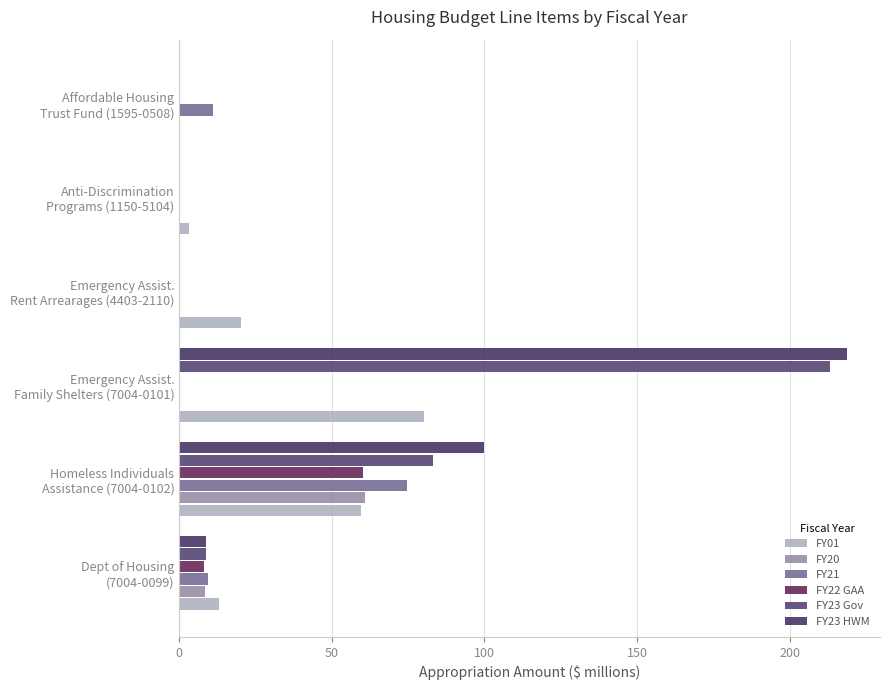

What is the difference between the maximum and minimum values in the FY21 series?

74.7